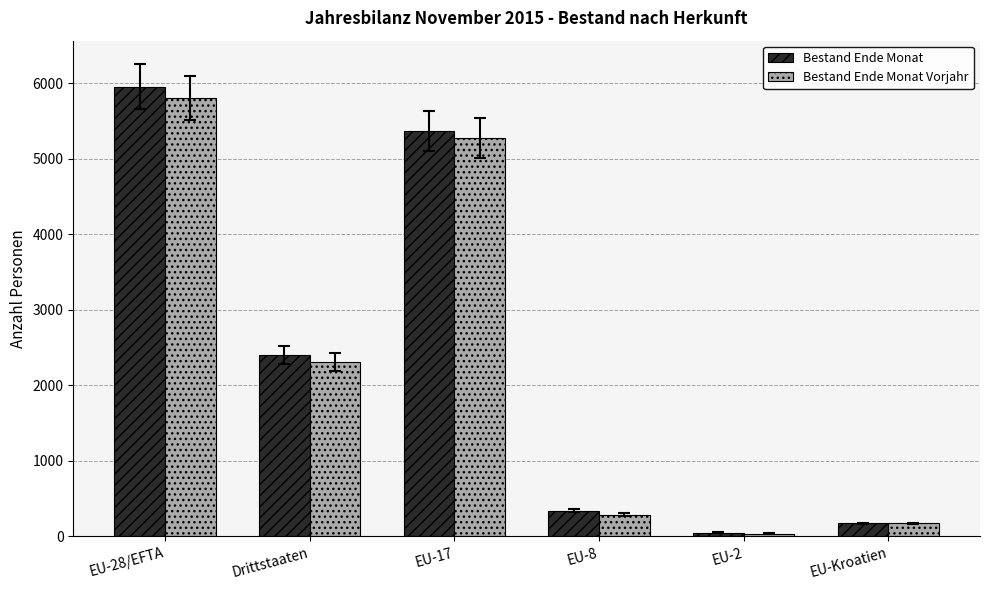

List the labels in order of Bestand Ende Monat Vorjahr value, smallest first.

EU-2, EU-Kroatien, EU-8, Drittstaaten, EU-17, EU-28/EFTA